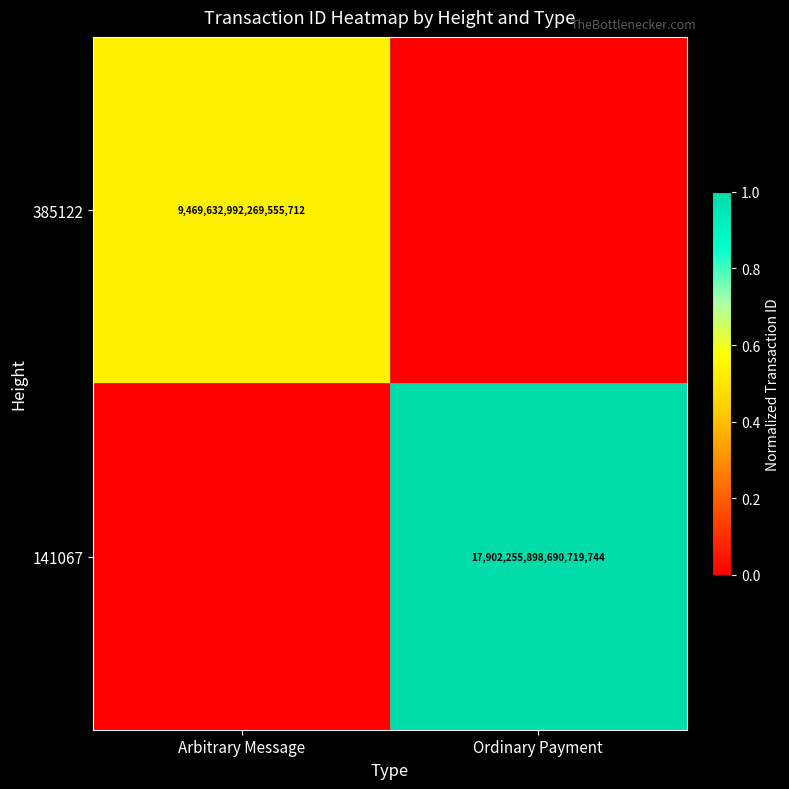

The 141067 series shows 17902255898690719744 at Ordinary Payment. True or false?

True